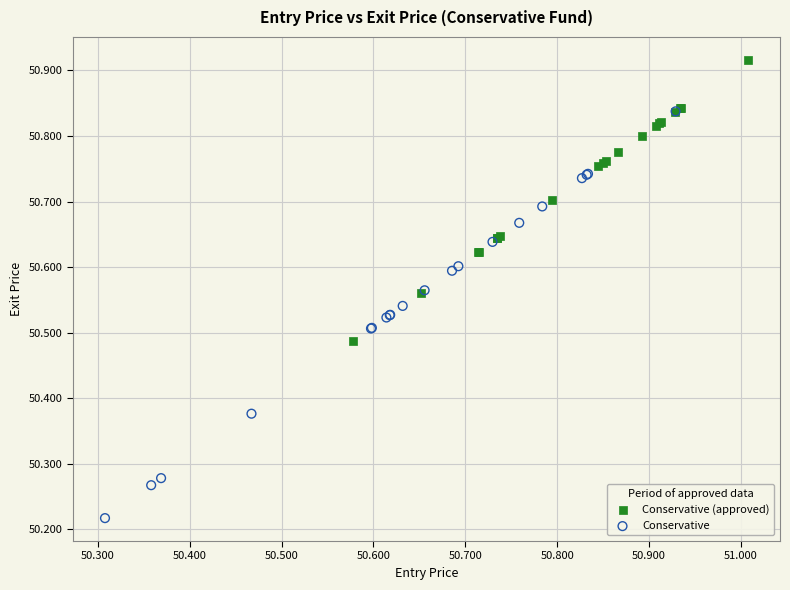

Which series contains the lowest Y value?

Conservative